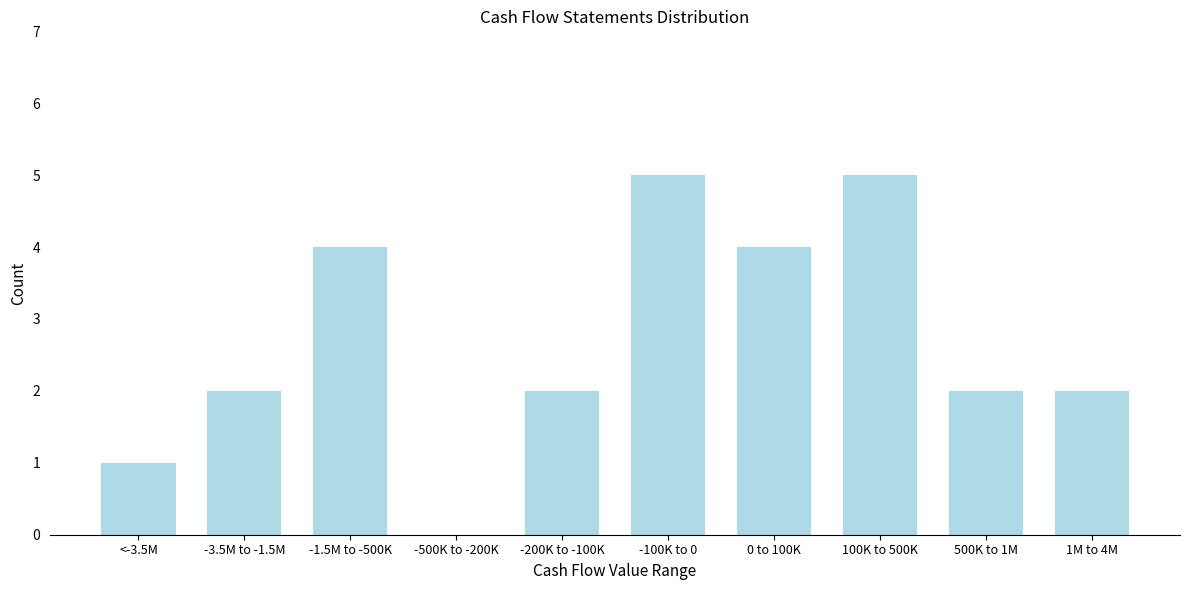

Reading left to right, what are all the values shown in this chart?

<-3.5M=1	-3.5M to -1.5M=2	-1.5M to -500K=4	-500K to -200K=0	-200K to -100K=2	-100K to 0=5	0 to 100K=4	100K to 500K=5	500K to 1M=2	1M to 4M=2